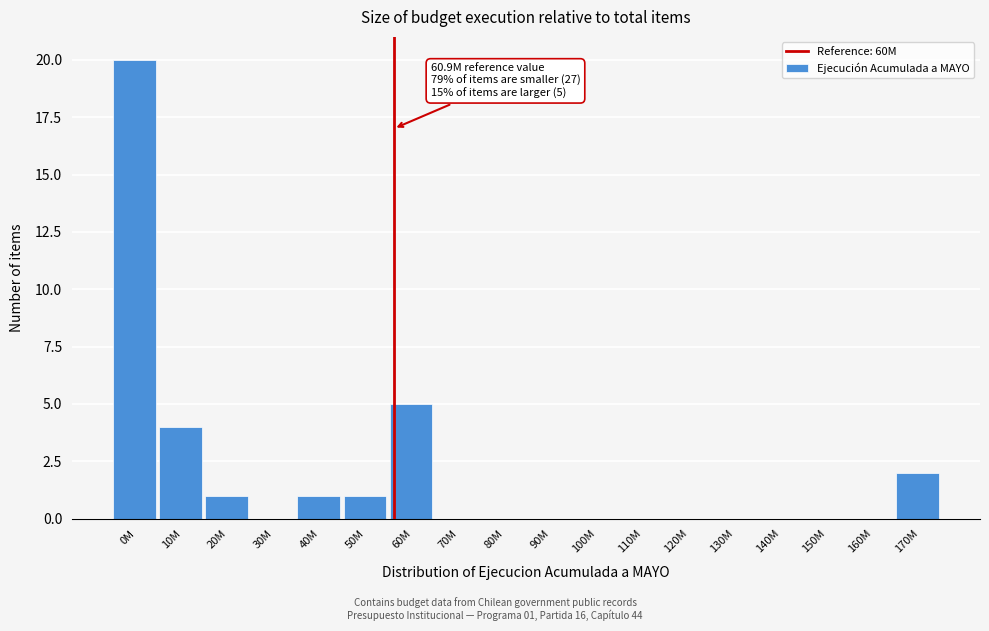

Reading left to right, transcribe all the data shown in this chart.

0M=20	10M=4	20M=1	30M=0	40M=1	50M=1	60M=5	70M=0	80M=0	90M=0	100M=0	110M=0	120M=0	130M=0	140M=0	150M=0	160M=0	170M=2